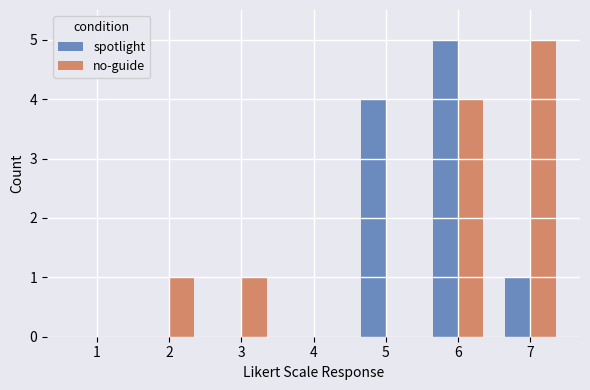

What is the total value across all series at 6?

9